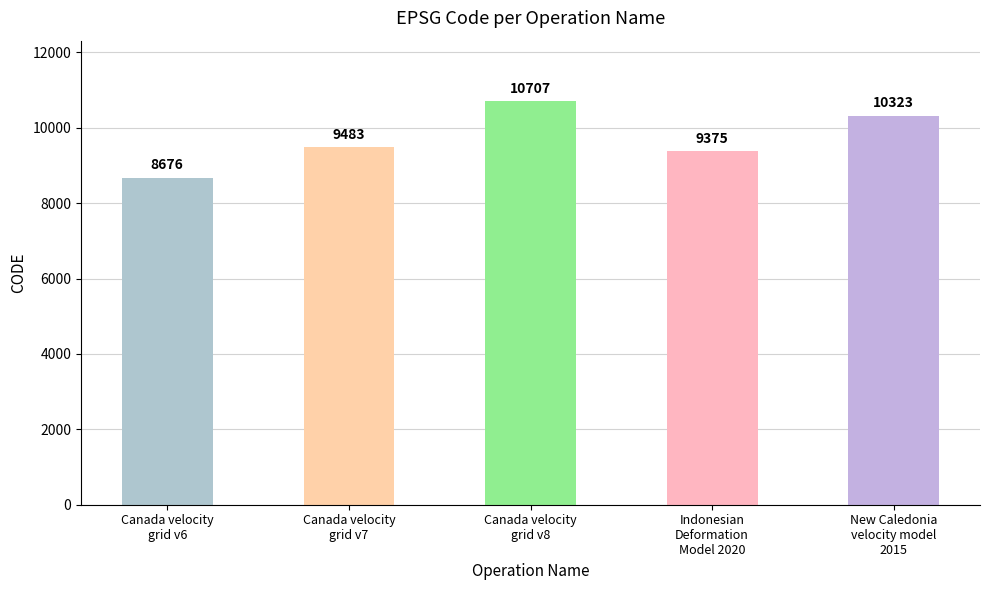

What is the difference between the second highest and second lowest values?

948